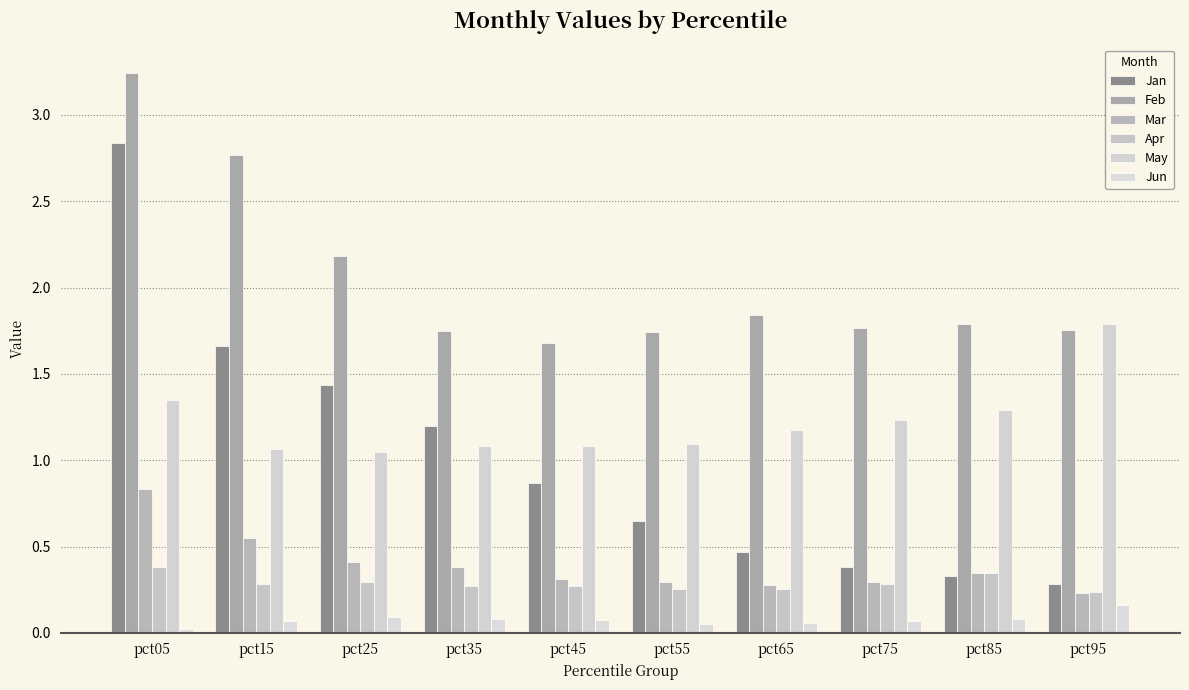

What is the highest value of the May series?

1.8